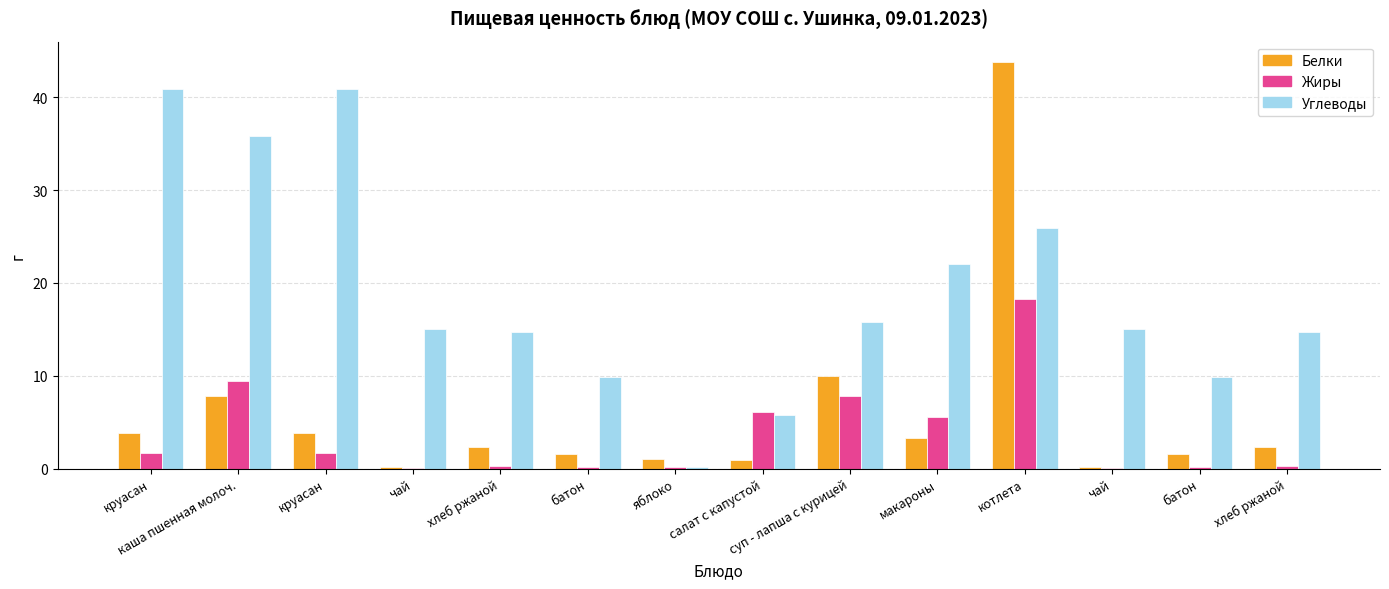

How many distinct data groups are displayed?

3